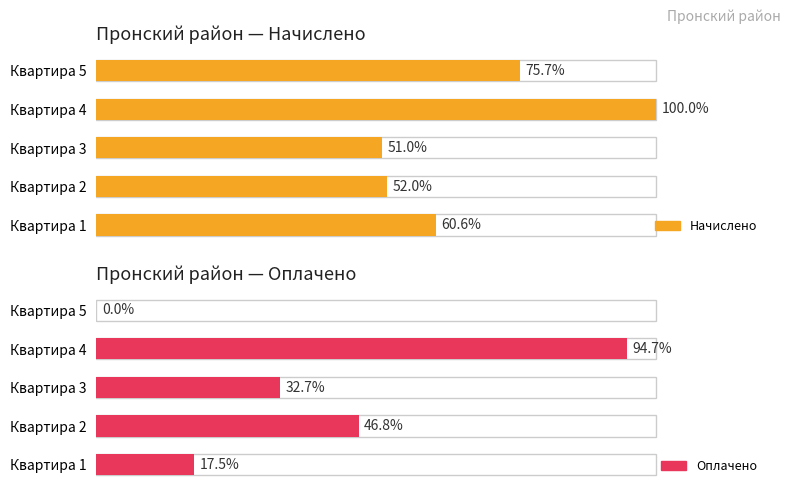

What is the value of the Начислено bar at the 5th from the left?

75.7